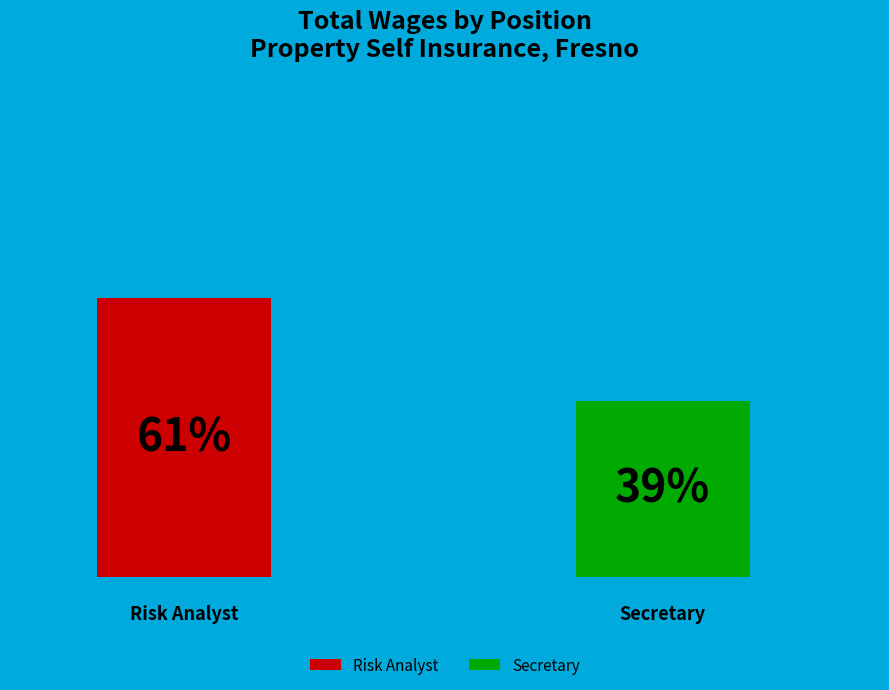

What percentage is the Secretary slice, to the nearest percent?

39%